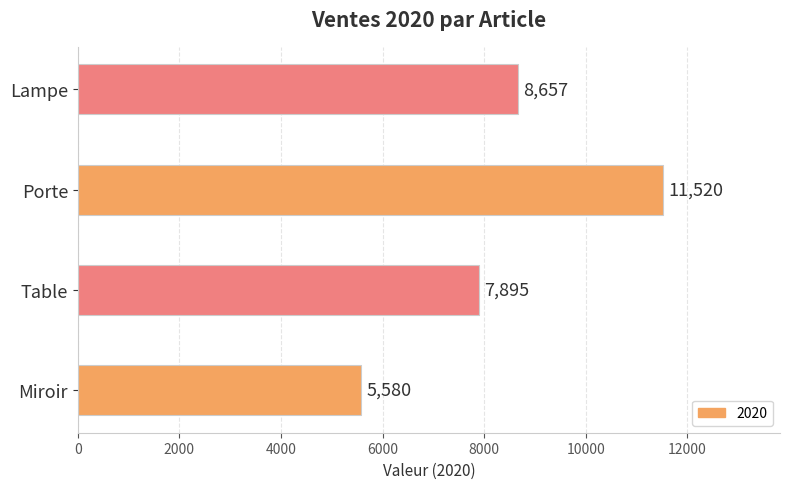

Which has a higher value, Lampe or Porte?

Porte